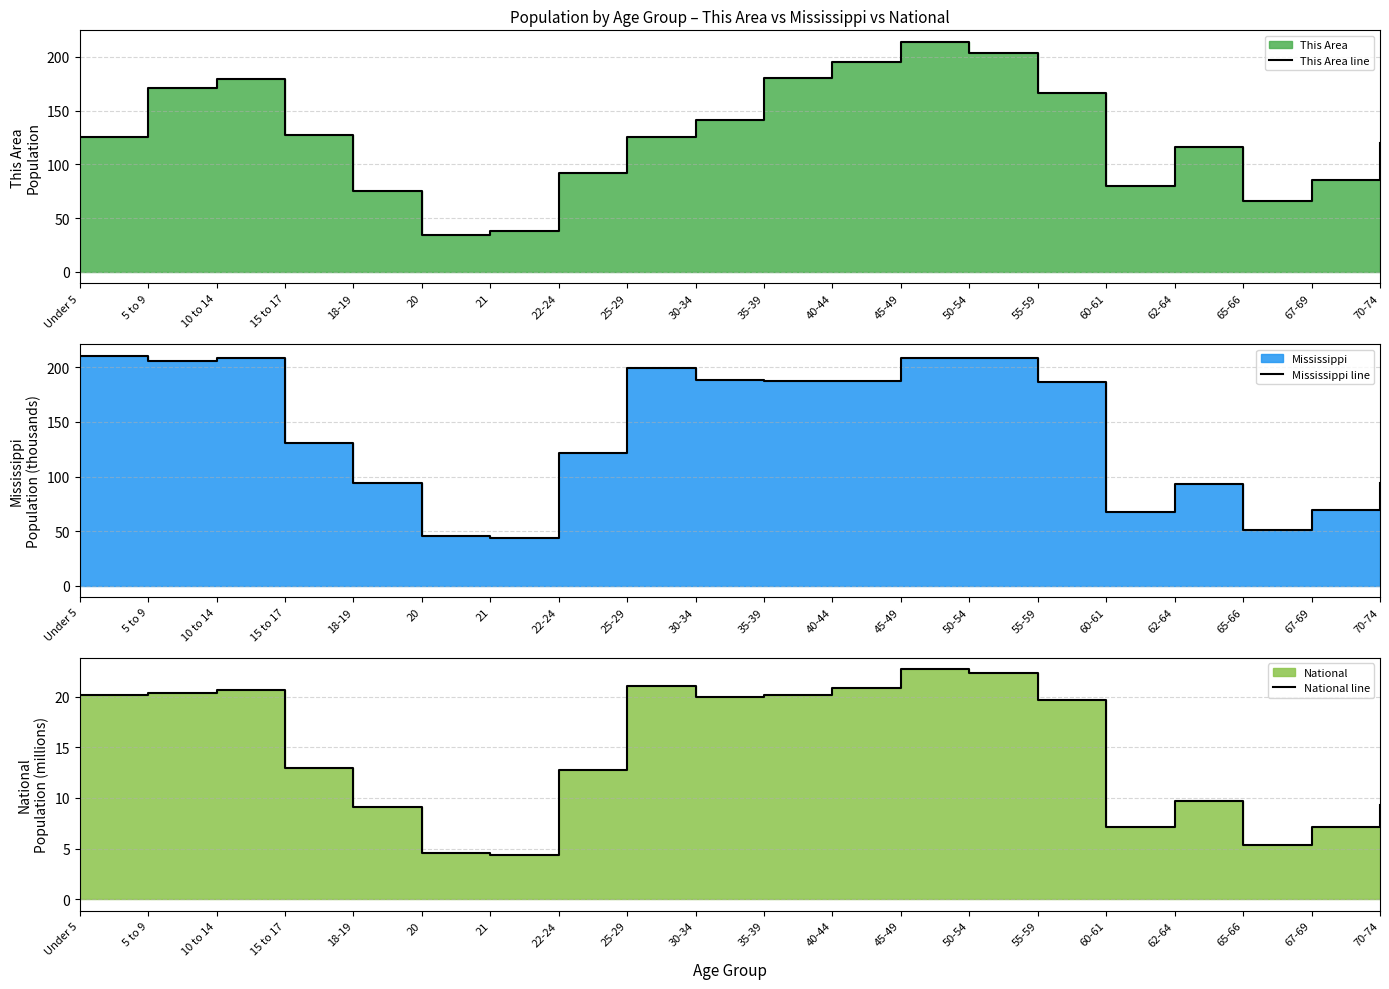

What position from the left is 45-49?

13